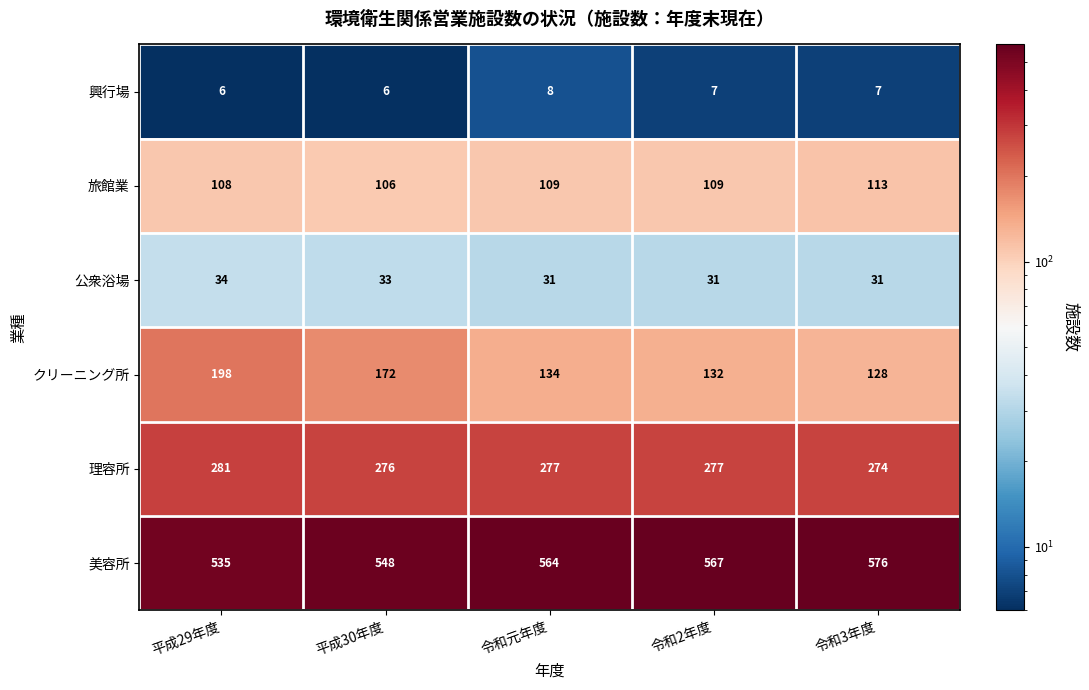

What value does the クリーニング所 series have at 平成29年度, to the nearest 5?

200